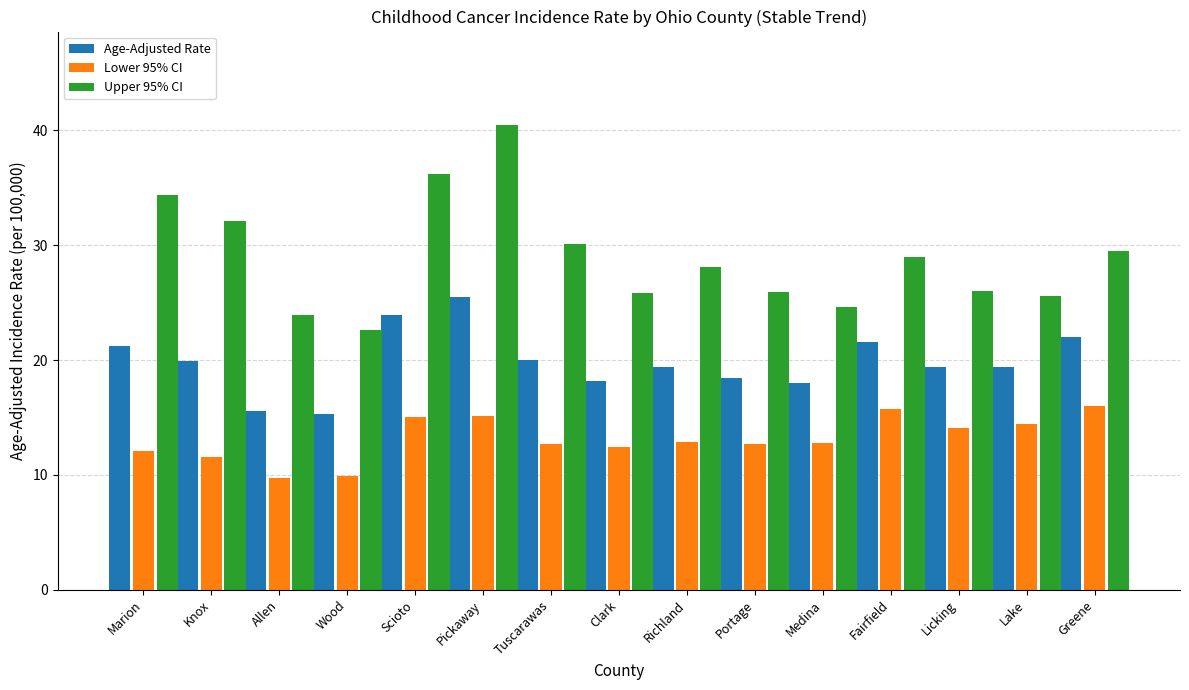

The value of Upper 95% CI at Lake is 45.8. True or false?

False